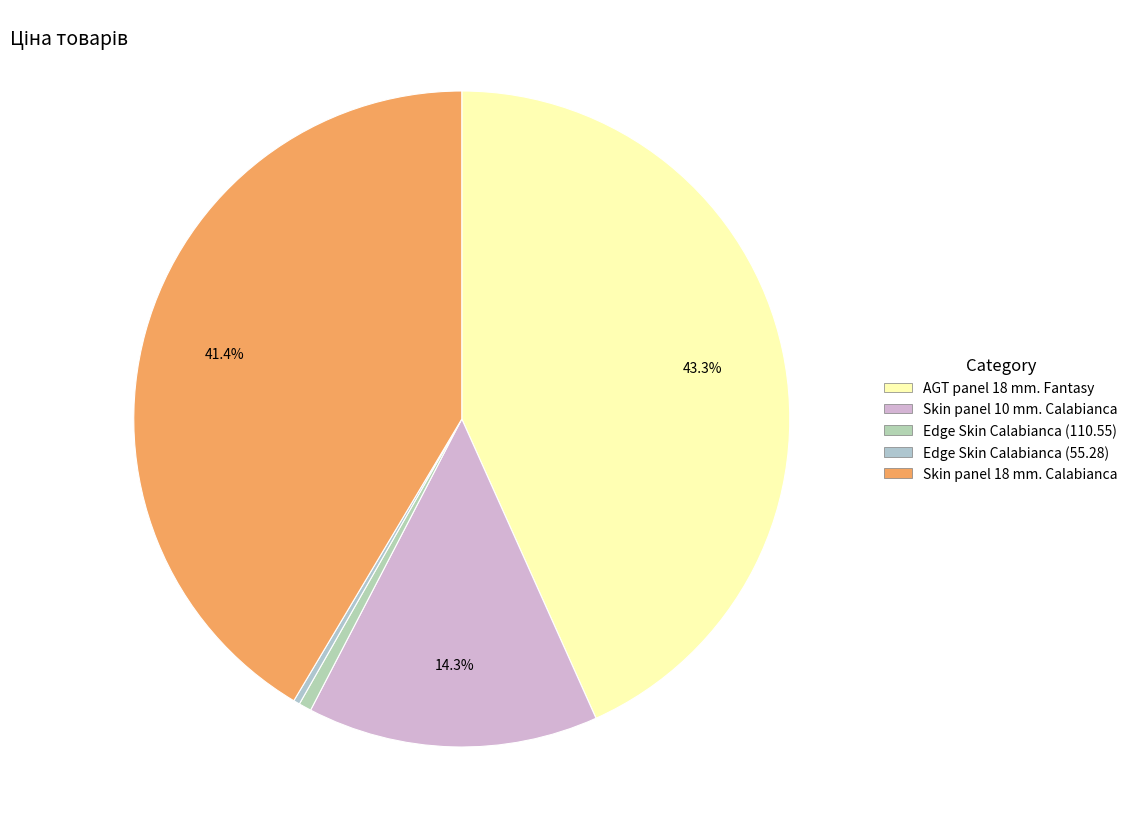

What is the largest slice in the pie chart?

AGT panel 18 mm. Fantasy